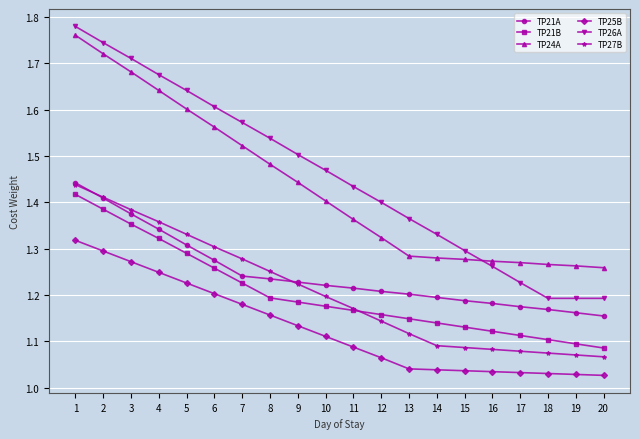

What is the total value across all series at 3?

8.8